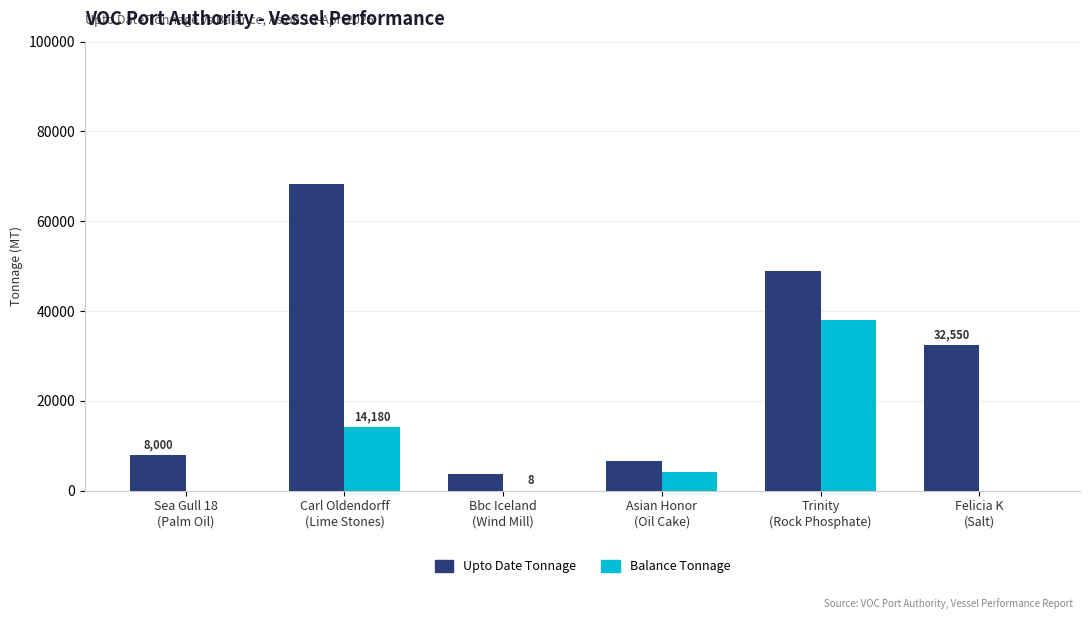

Which series has the largest total across all categories?

Upto Date Tonnage